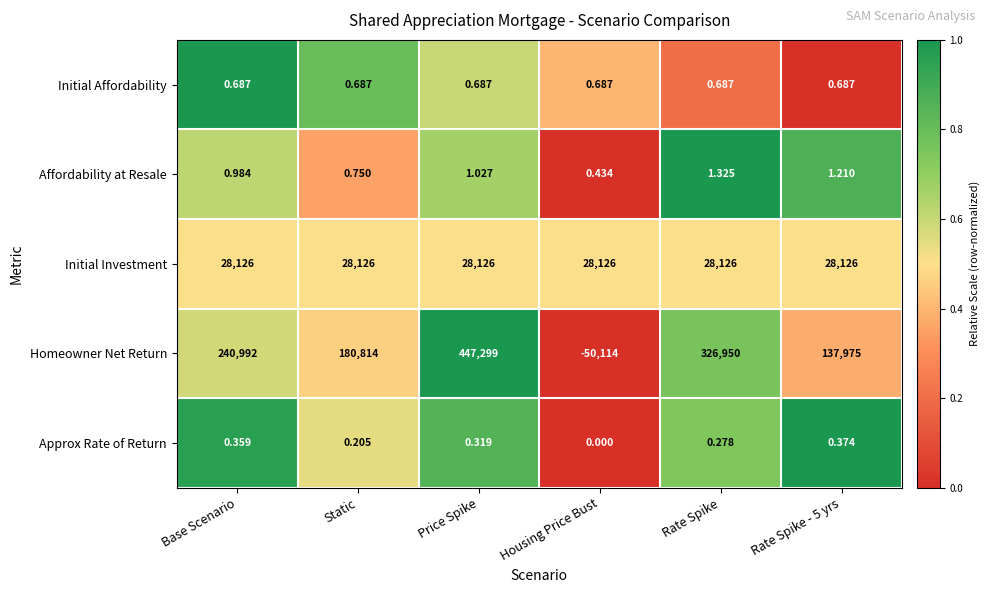

Which series changed the most between Static and Housing Price Bust?

Homeowner Net Return